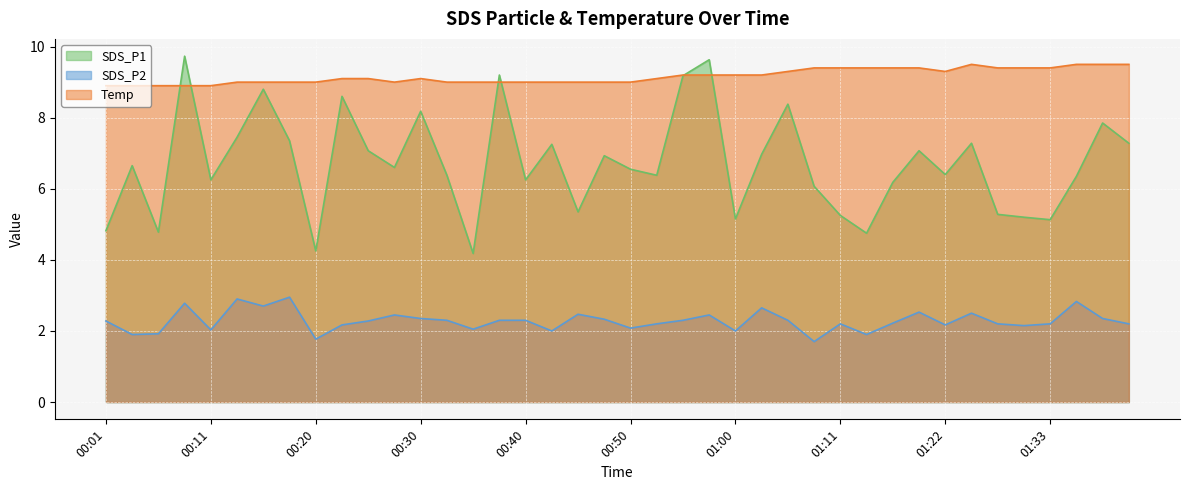

What is the average value of the SDS_P2 series?

2.3